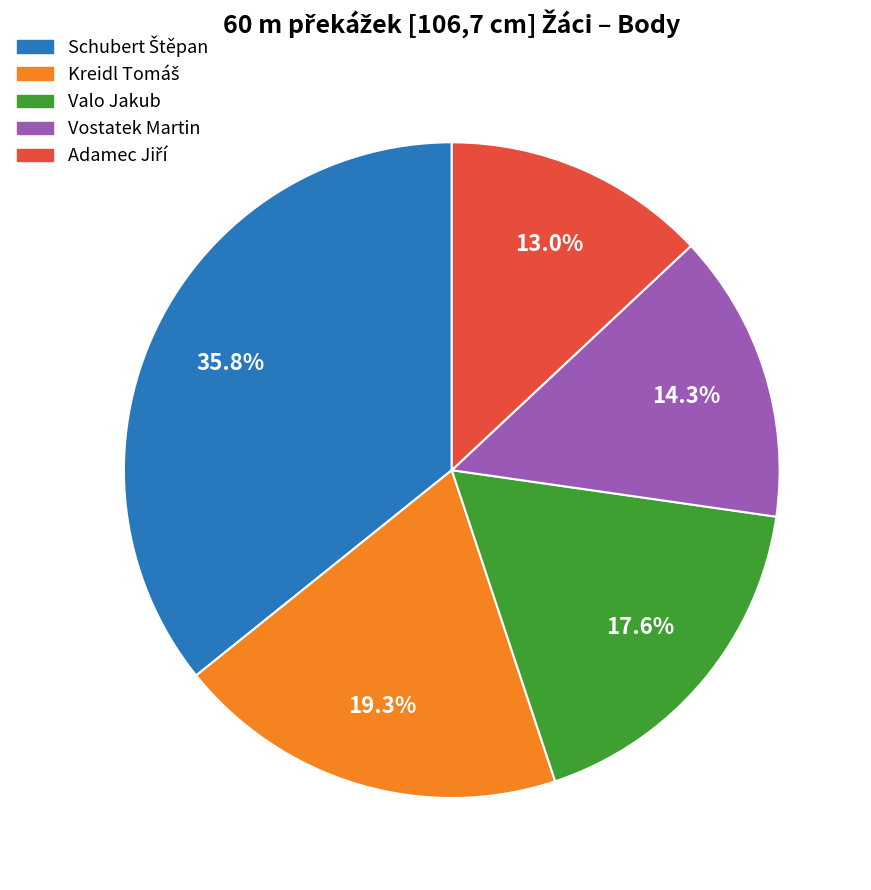

What portion of the pie excludes Vostatek Martin?

85.7%